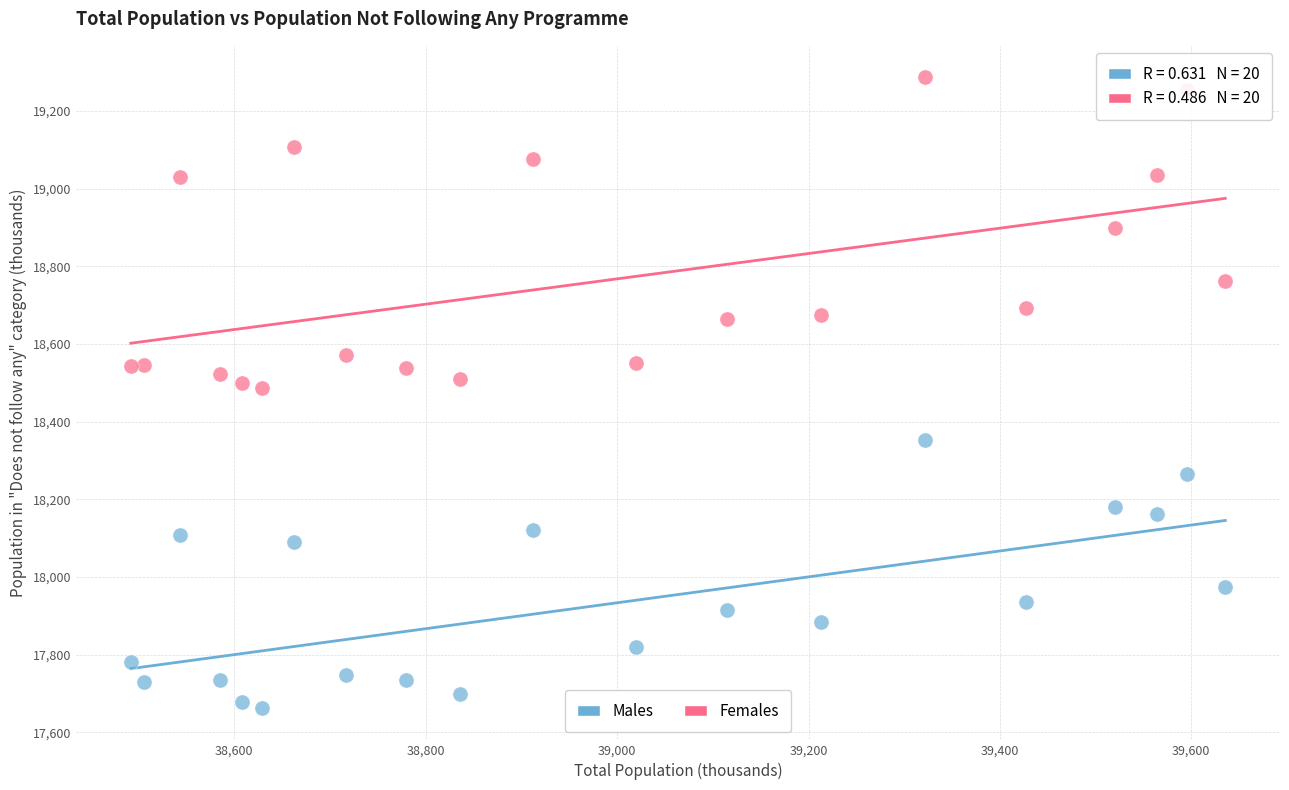

Across all data points, what is the range of X values (max minus min)?

1143.6